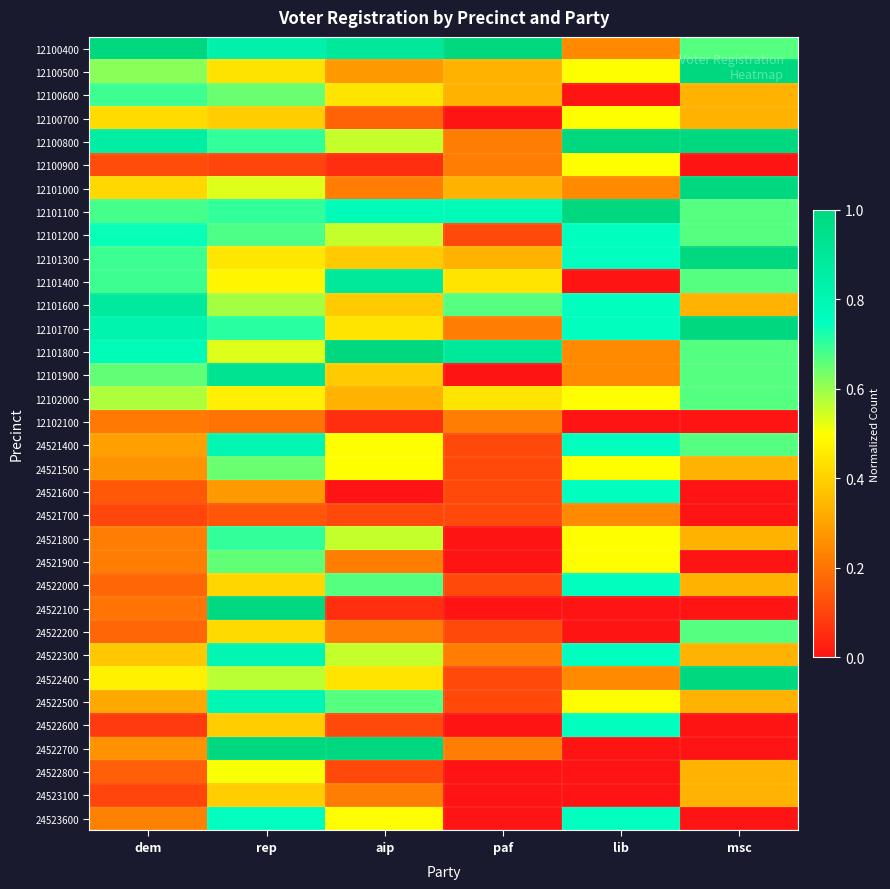

How many data points does each series have?

6